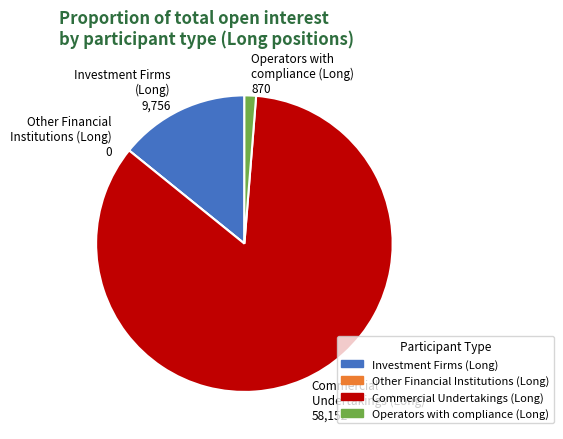

The Investment Firms (Long) 9,756 slice represents 28% of the pie. True or false?

False